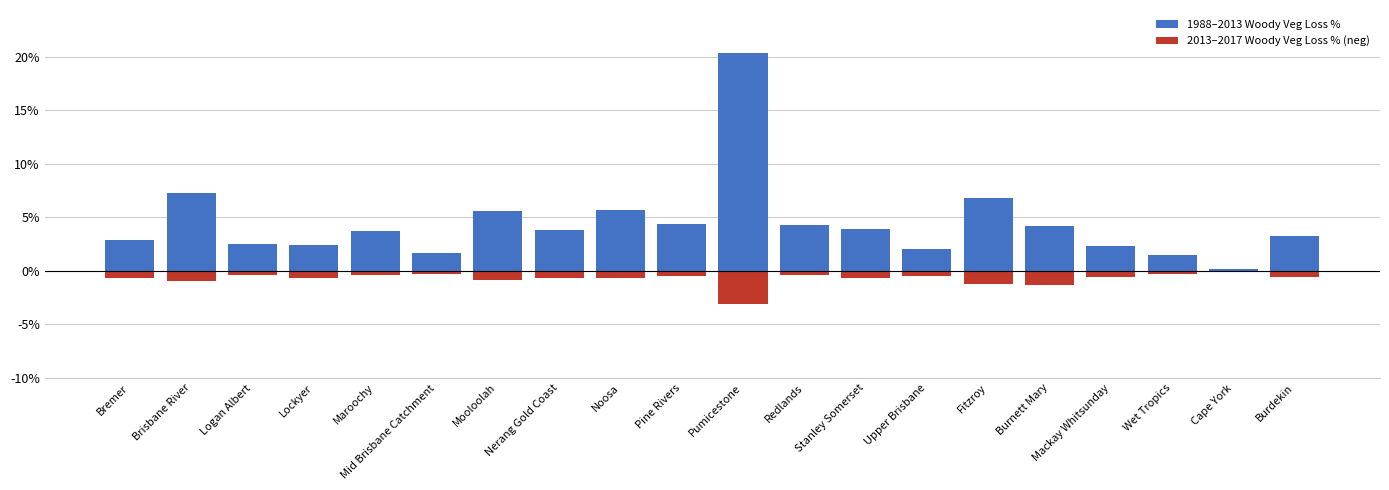

How many groups of bars are there?

20